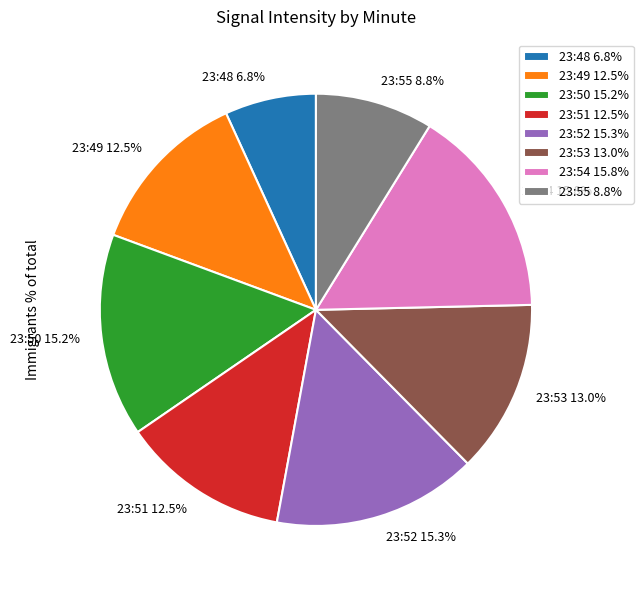

Do 23:54 15.8% and 23:50 15.2% together represent more than half of the pie?

No